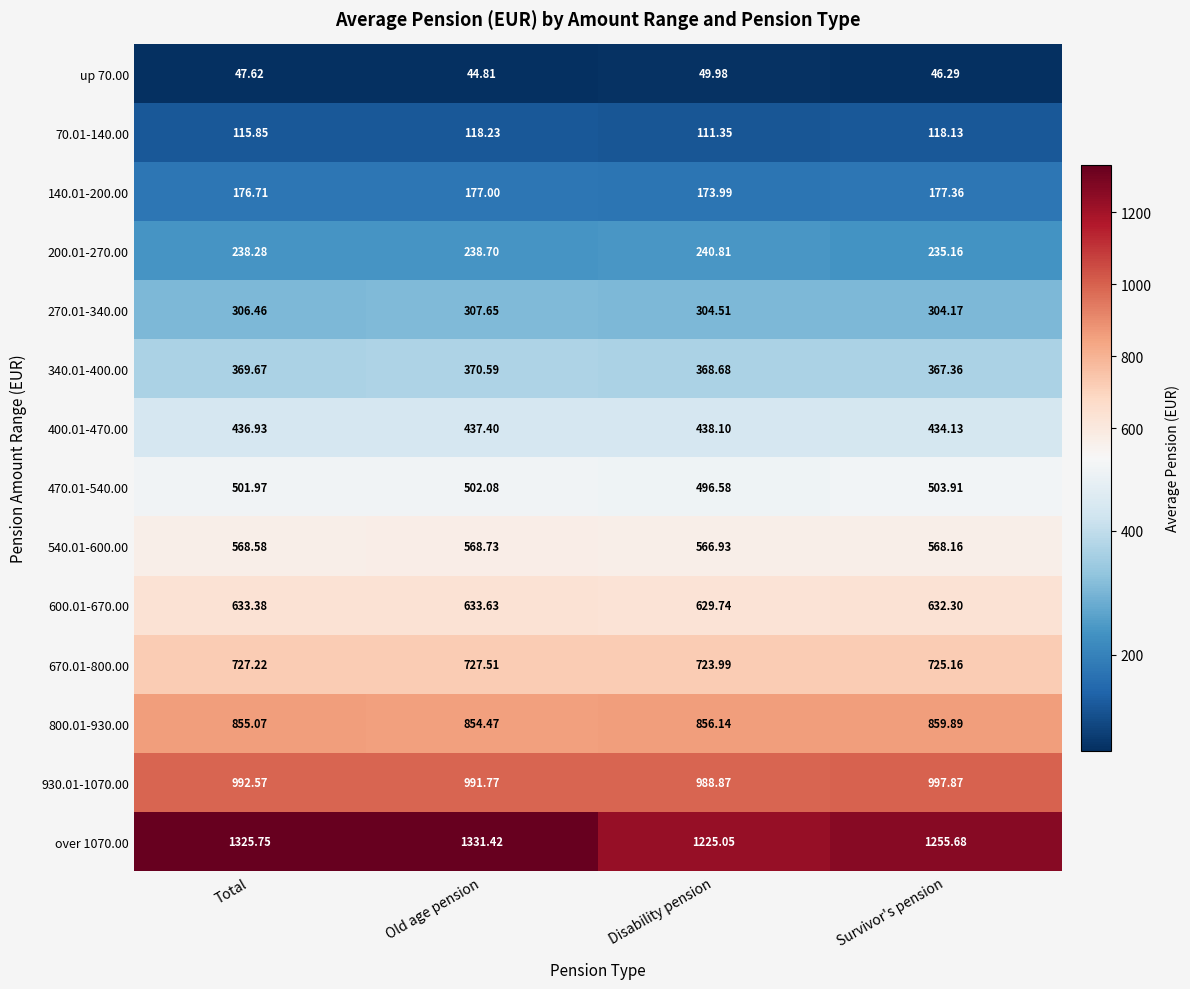

Which category has the highest value in the 930.01-1070.00 series?

Survivor's pension